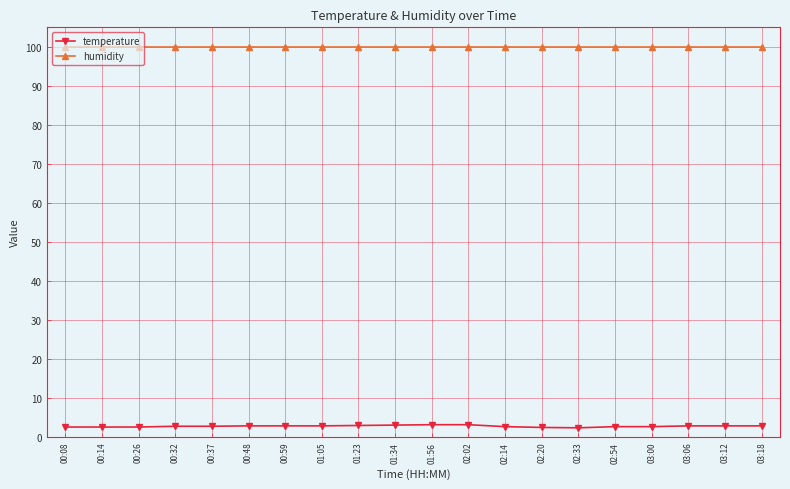

The humidity series shows 99.9 at 03:12. True or false?

True